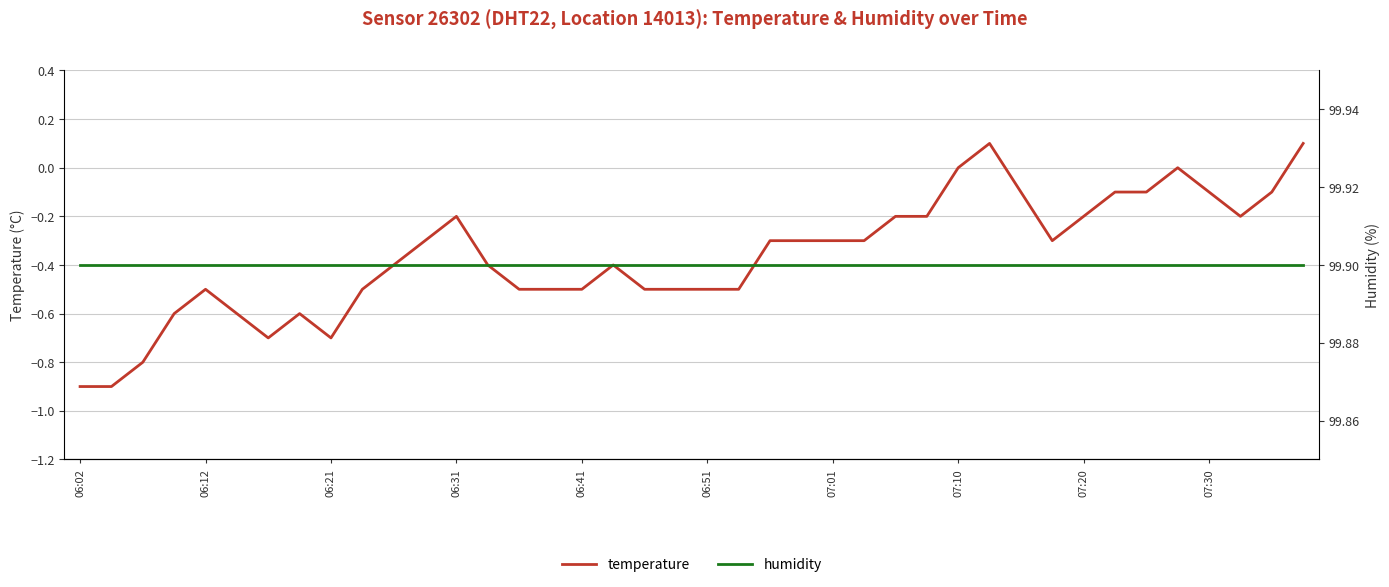

How many series are shown in this chart?

2